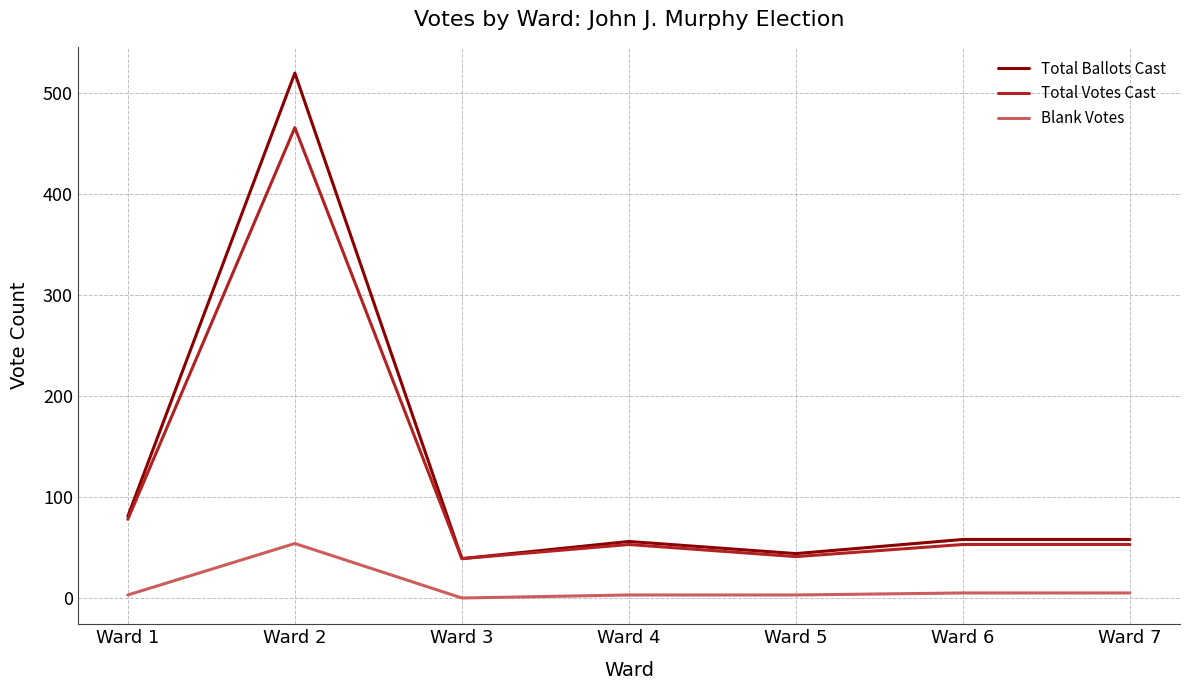

True or false: Blank Votes and Total Votes Cast intersect in this chart.

False